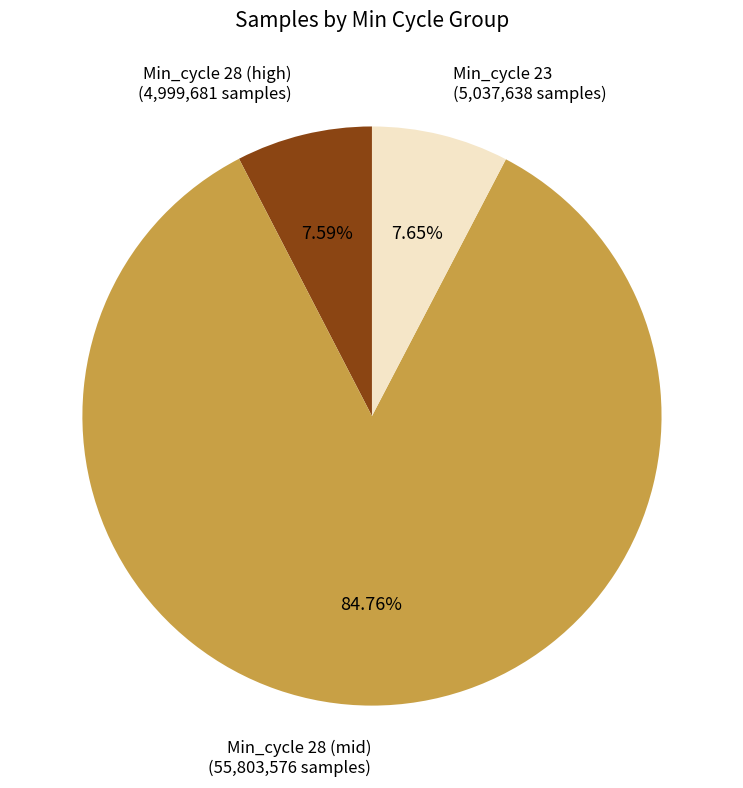

Approximately how many times larger is the value at Min_cycle 28 (high) (4,999,681 samples) compared to Min_cycle 23 (5,037,638 samples)?

1.0